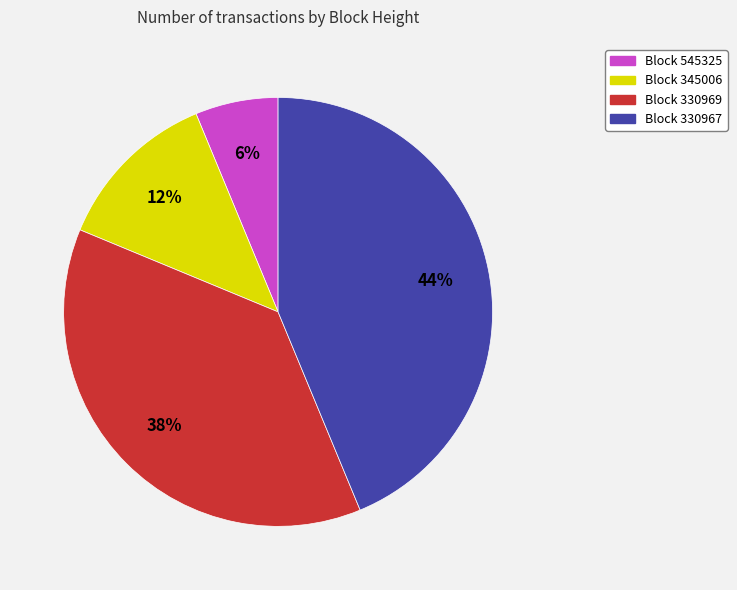

To the nearest percent, what is the average slice percentage?

25%